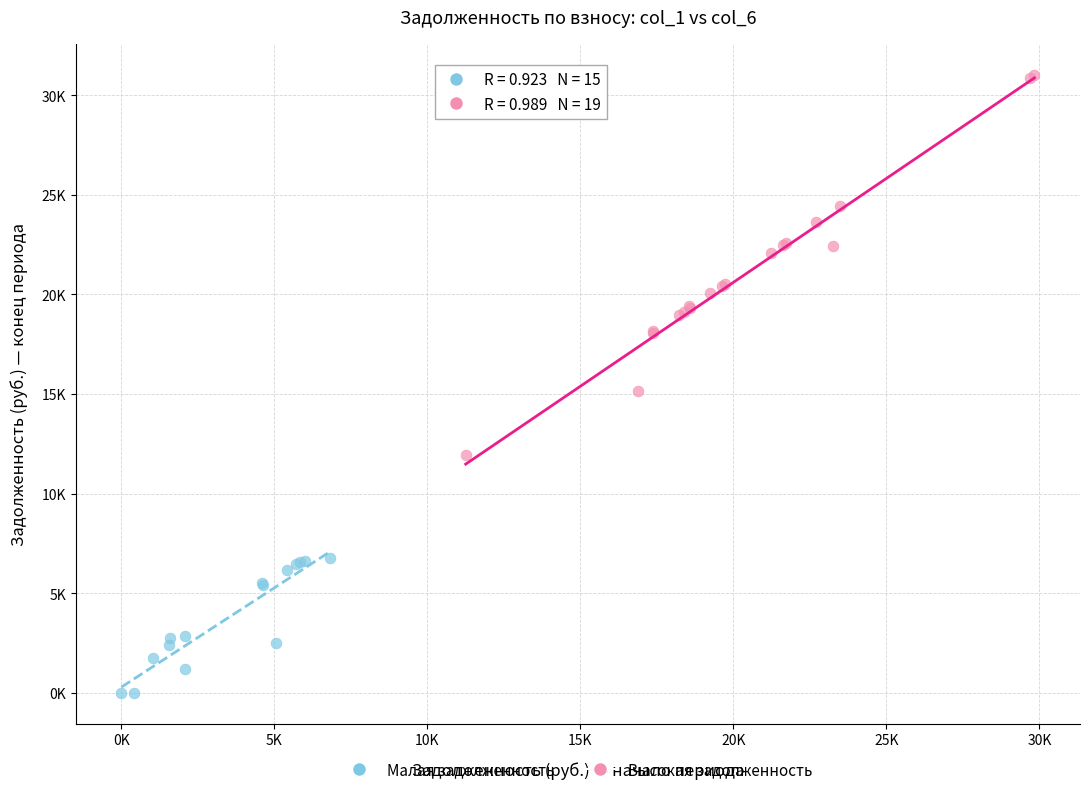

What are all the series names shown in the legend?

Малая задолженность, Высокая задолженность